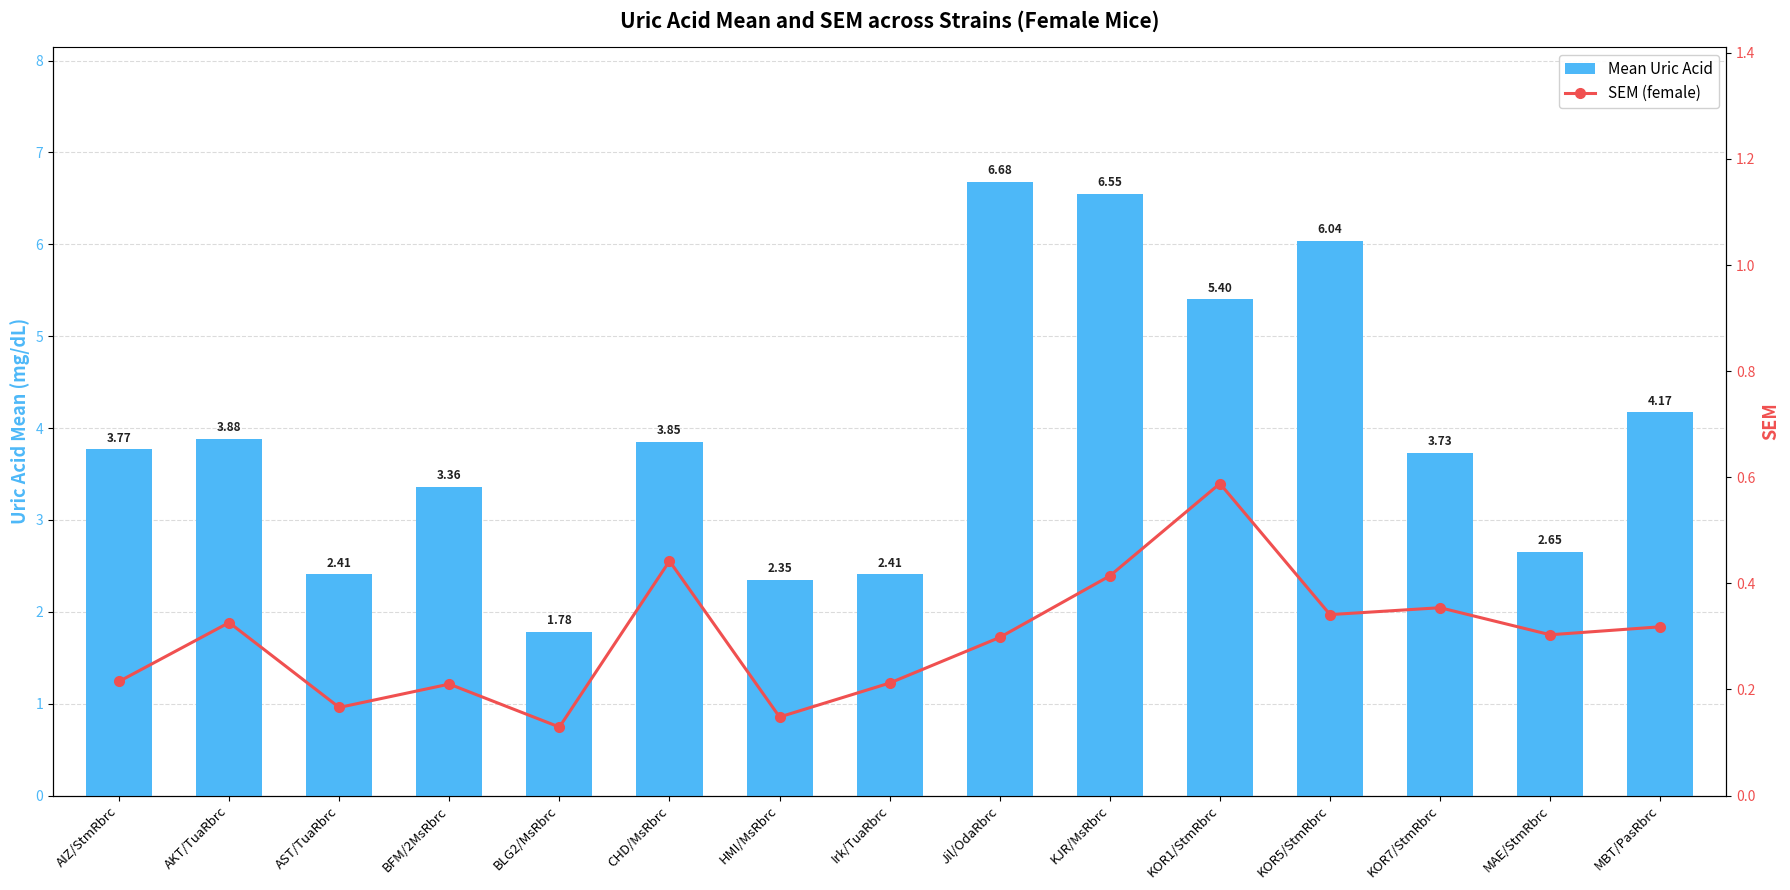

What is the label of the 3rd bar from the right?

KOR7/StmRbrc